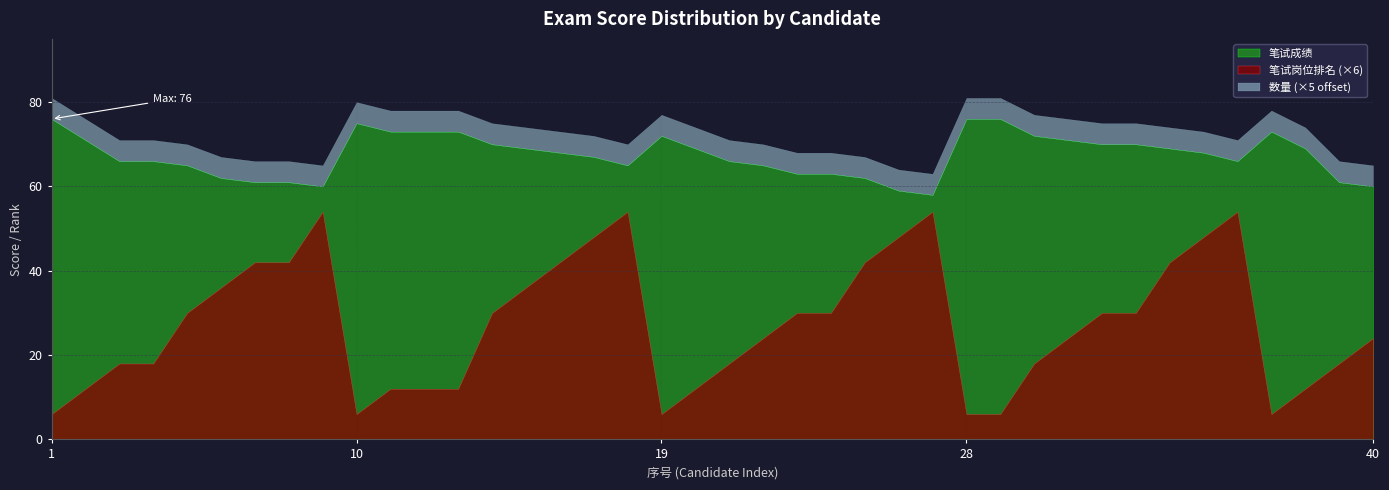

What is the difference between the maximum and second lowest values in the 笔试岗位排名 series?

8